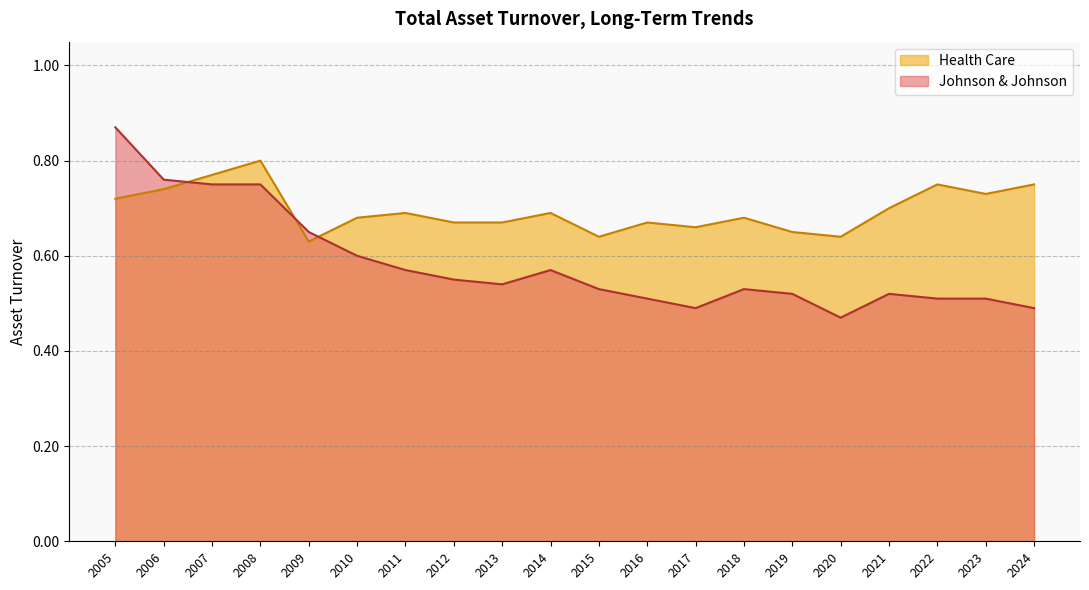

What is the approximate value of Health Care at 2010?

0.7